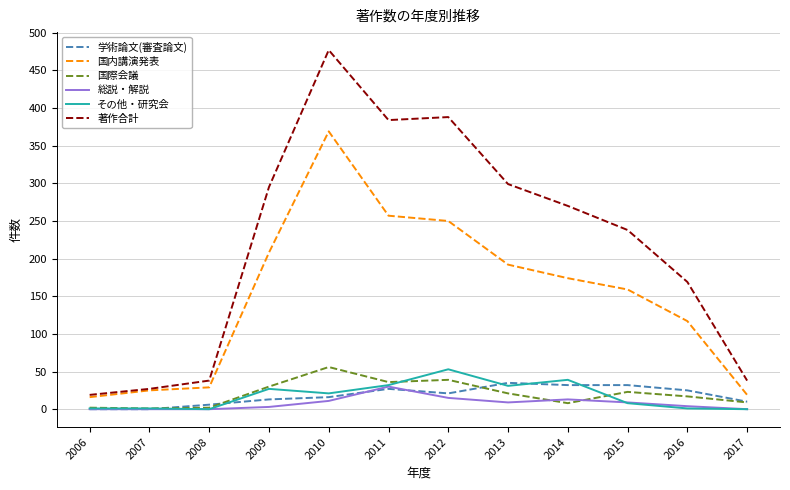

Is the value of 総説・解説 at 2016 greater than the value of その他・研究会 at 2011?

No